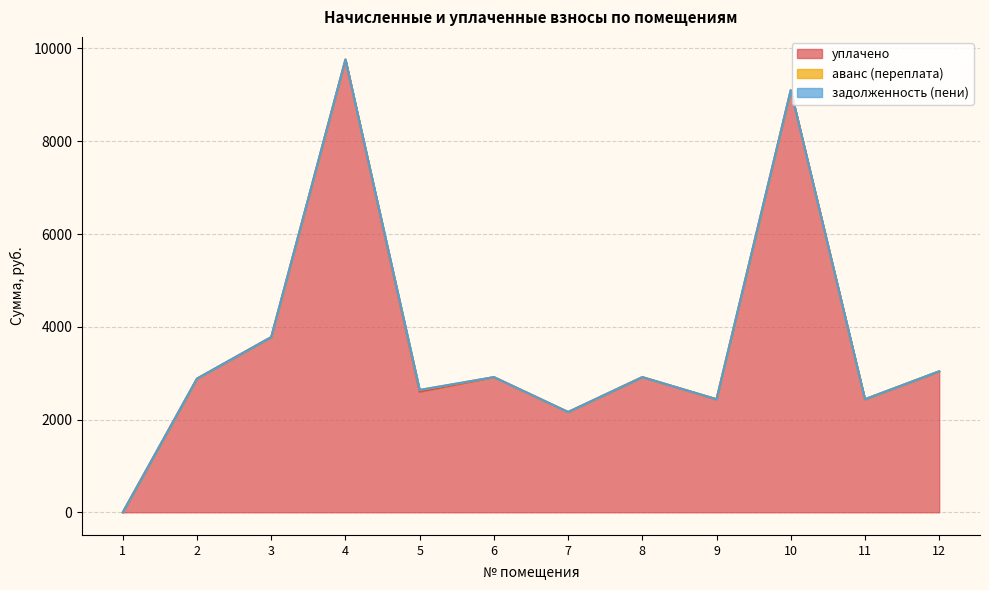

Is it true that задолженность (пени) equals 0.0 at 11?

True